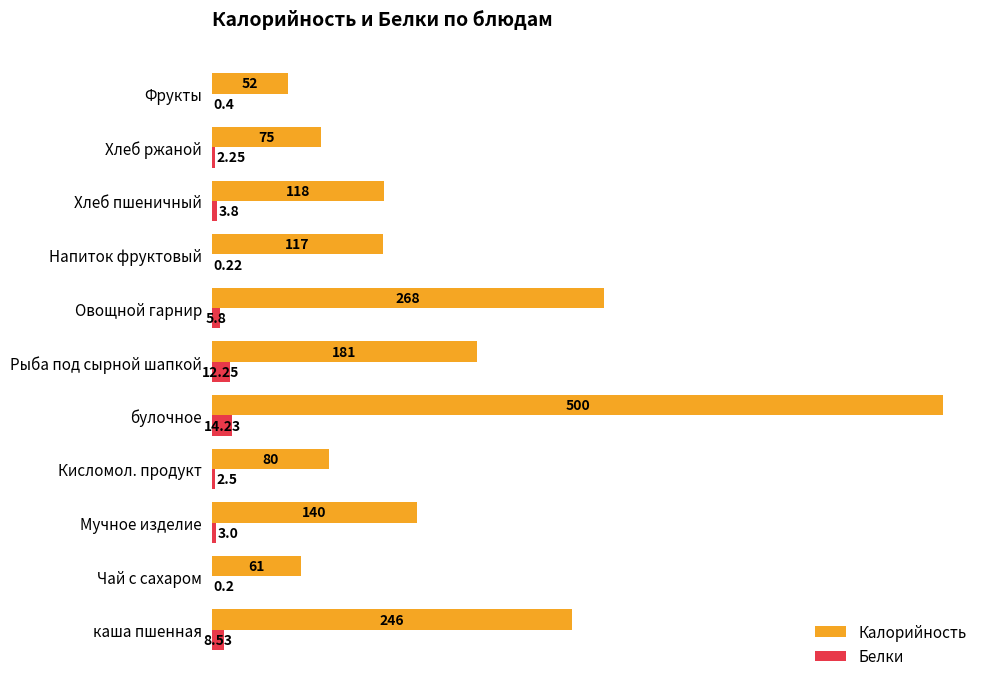

At which label is Калорийность closest to 276?

Овощной гарнир